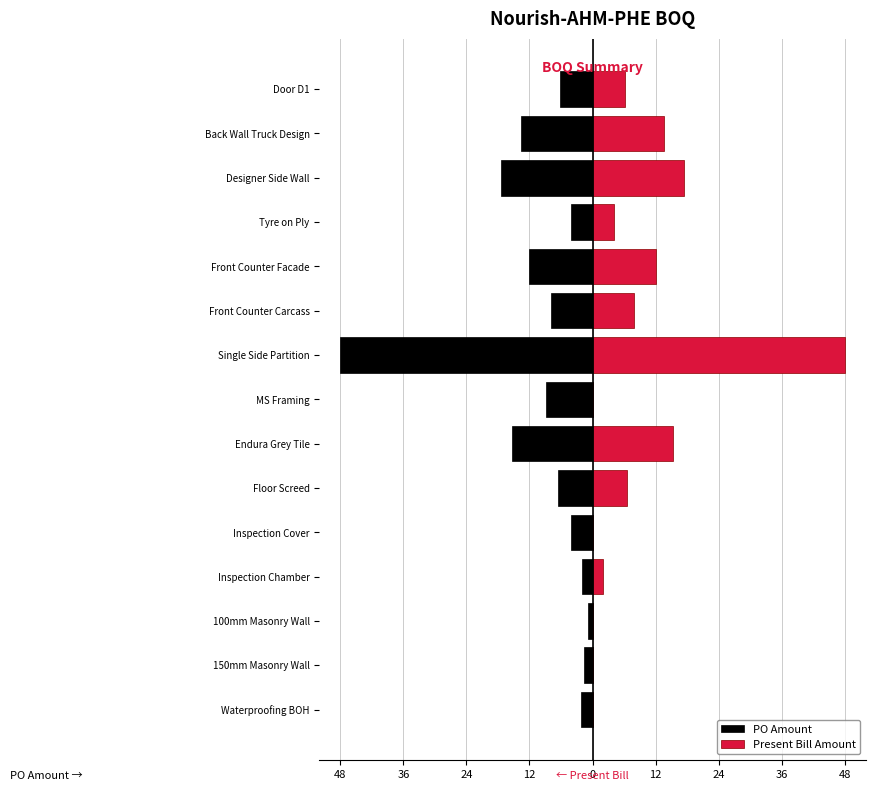

Between Designer Side Wall and Back Wall Truck Design, which series saw the biggest shift?

PO Amount